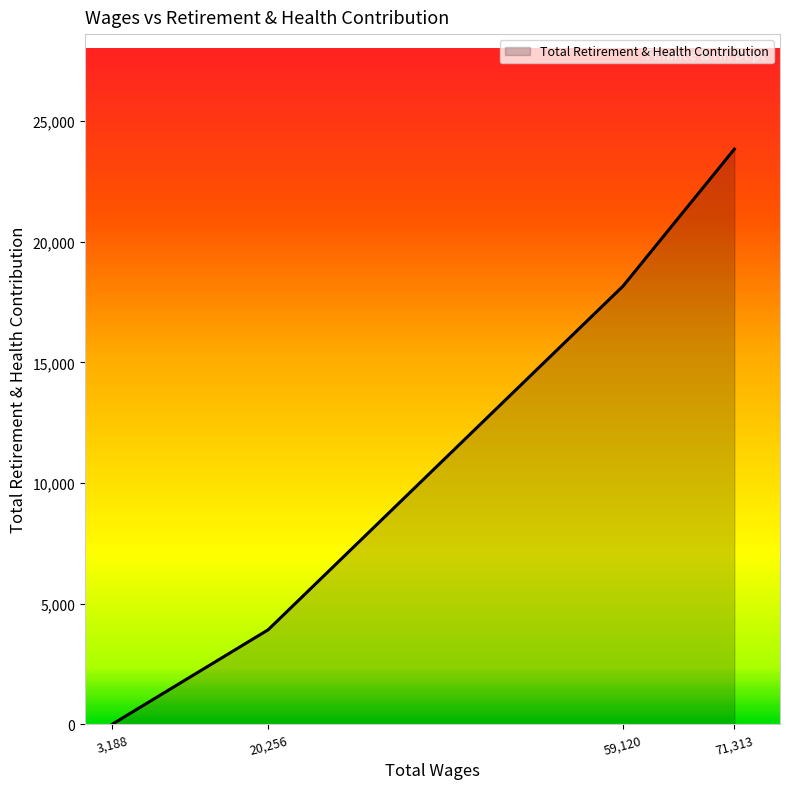

What is the average value?

11480